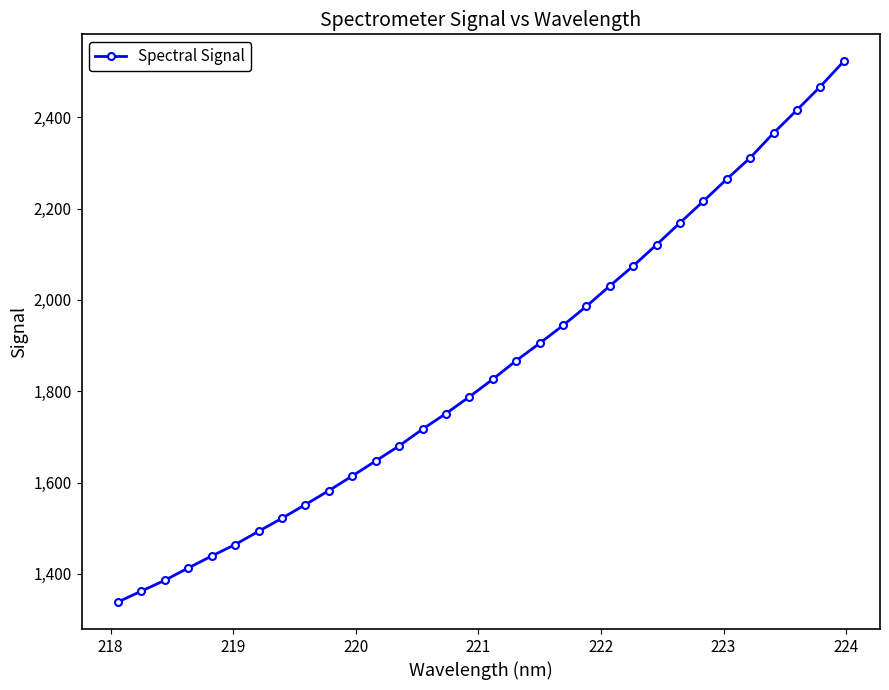

What is the minimum value shown in the chart?

1338.4